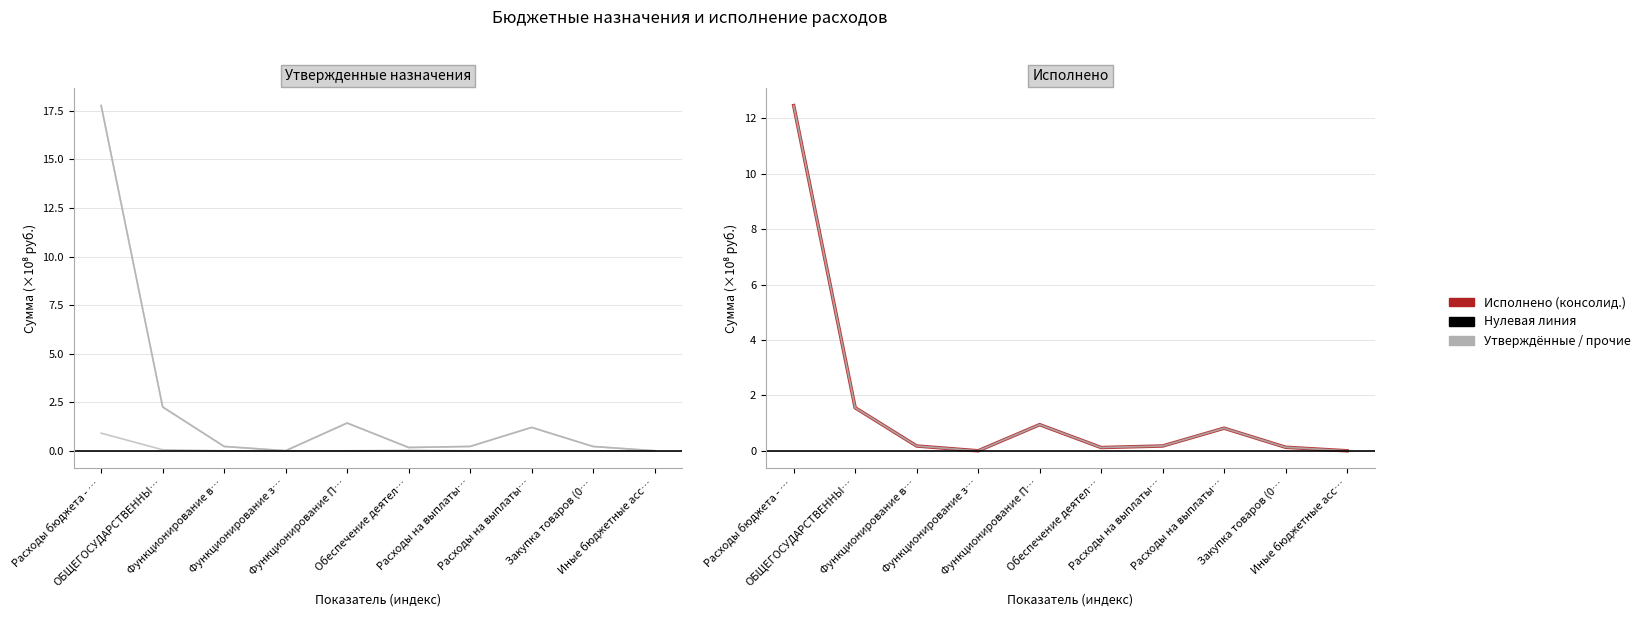

Which label corresponds to the largest value in the chart?

Расходы бюджета - …